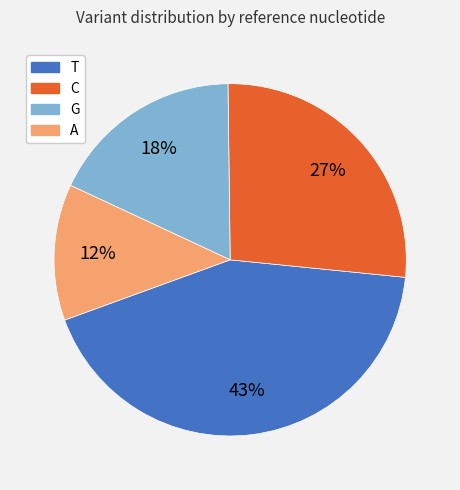

Count the number of slices in the pie.

4